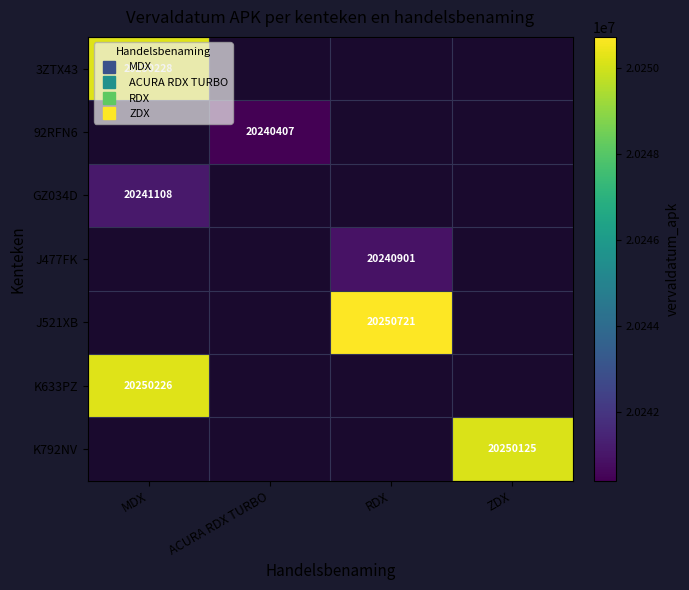

Is it true that 92RFN6 equals 20240407.0 at ACURA RDX TURBO?

True